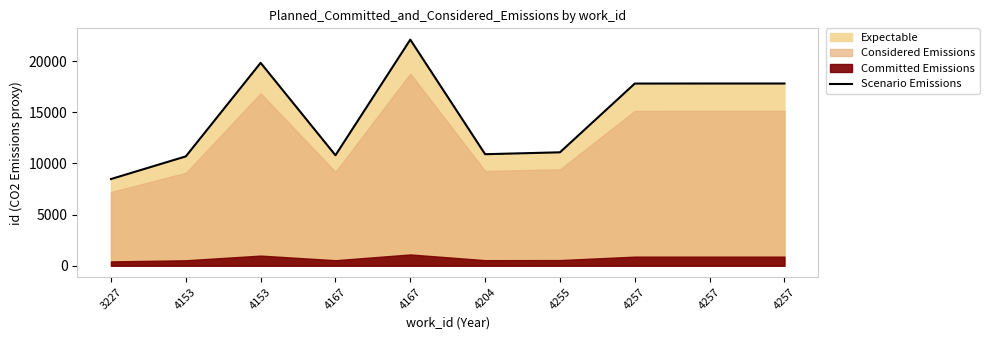

Reading left to right, extract all data points from this chart.

8476	10690	19834	10800	22103	10904	11089	17810	17814	17815